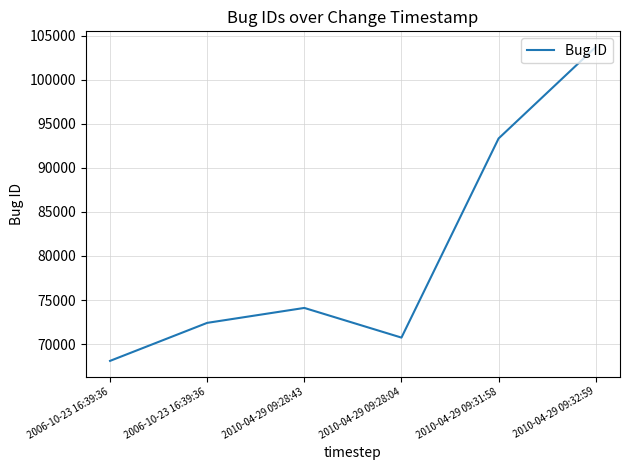

Is it true that the value at 2010-04-29 09:28:43 is 74104?

True